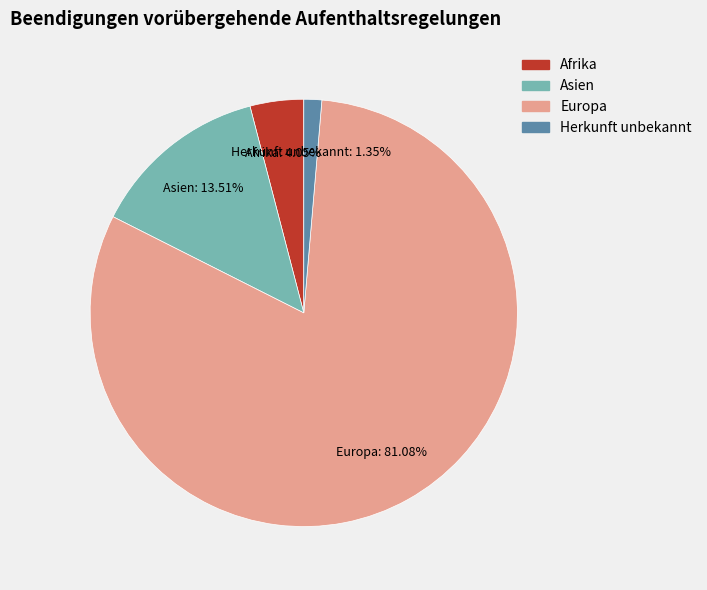

Which slice represents more than half of the pie?

Europa